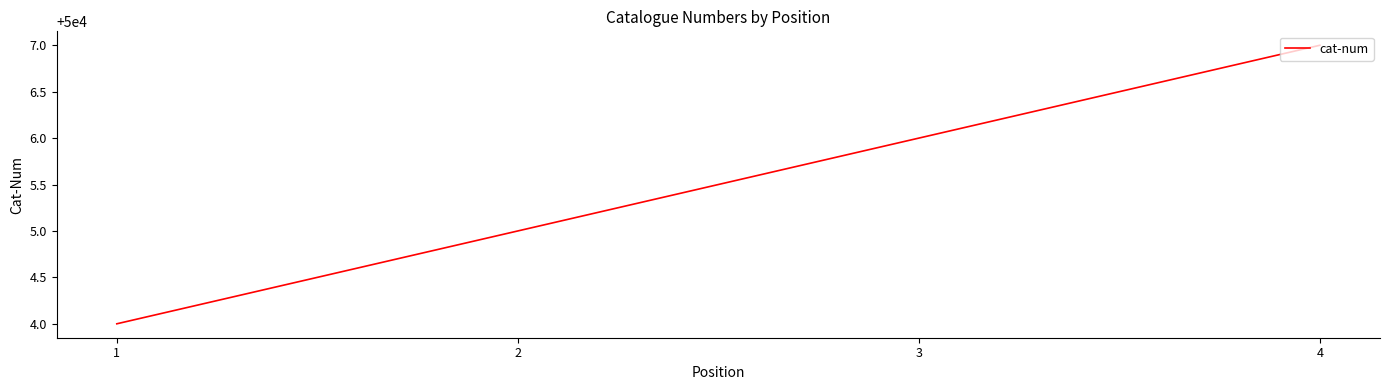

What is the change in value from 2 to 3?

+1